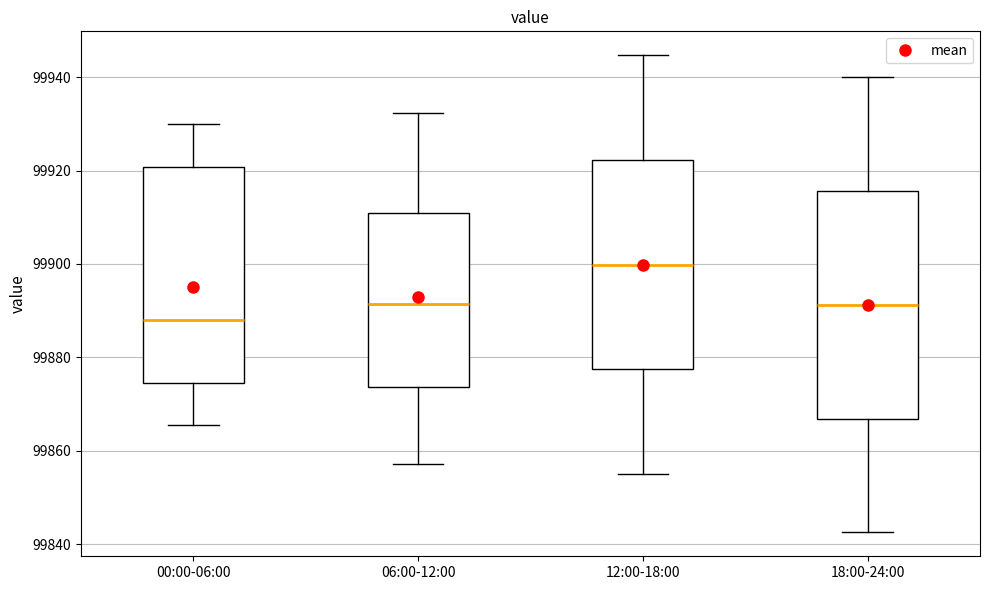

Where does the upper whisker of the box for 00:00-06:00 end on the y-axis? The values are not printed on the chart, so give them approximately, as read against the axis.

99930